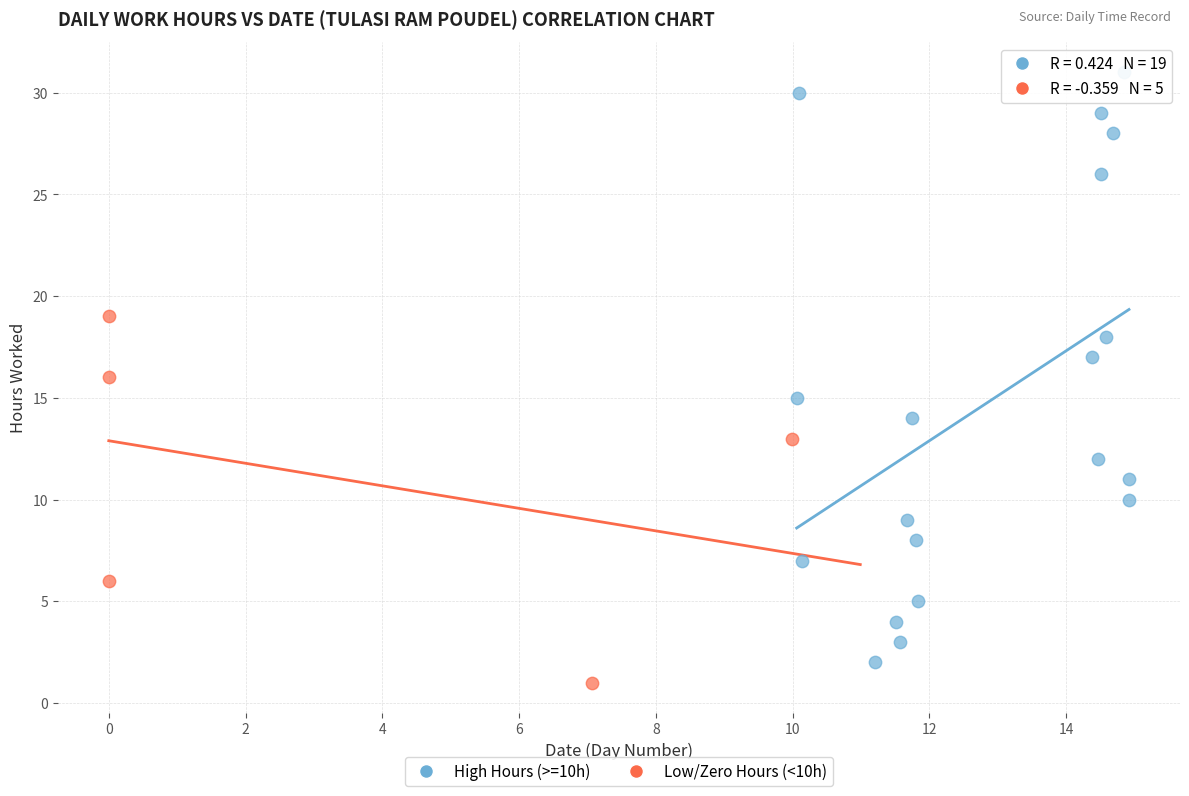

What are all the series names shown in the legend?

High Hours (>=10h), Low/Zero Hours (<10h)